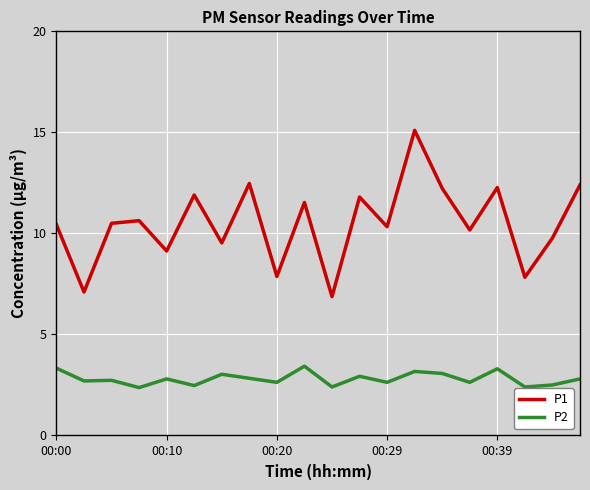

What is the minimum value shown in the chart?

2.4